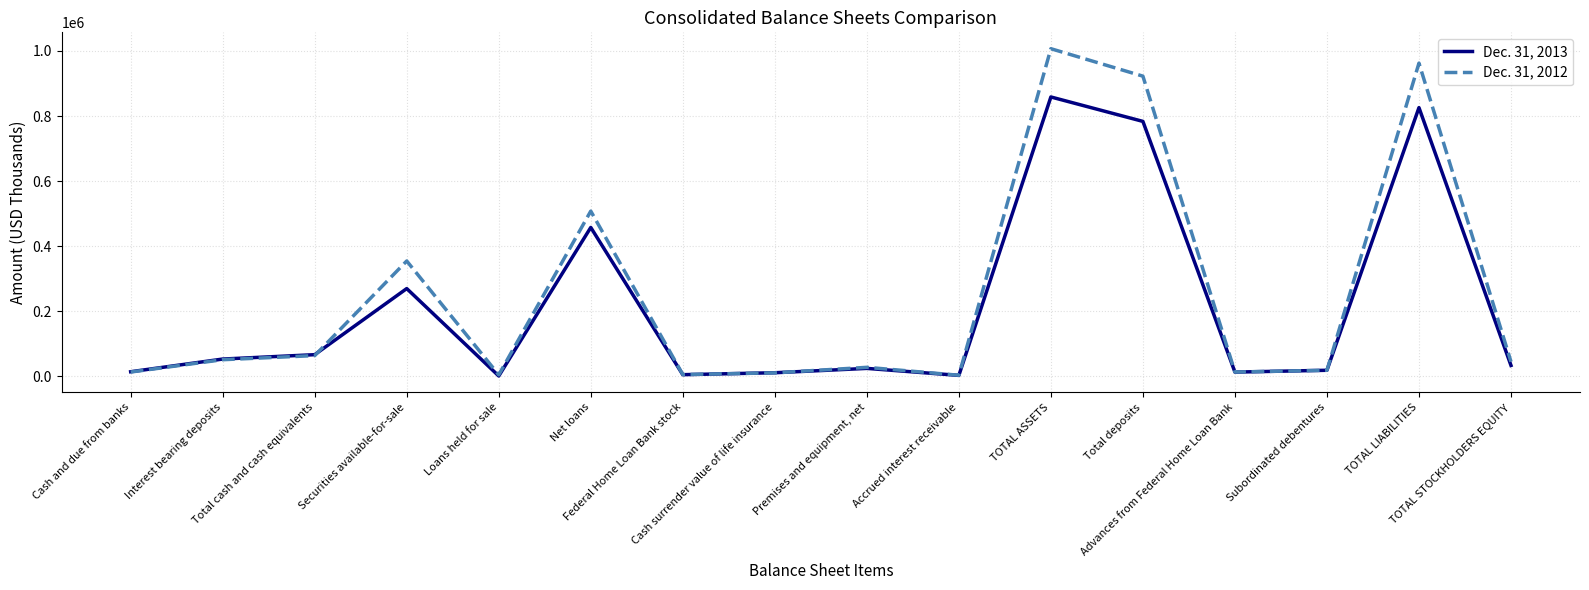

What is the highest value of the Dec. 31, 2012 series?

1007062